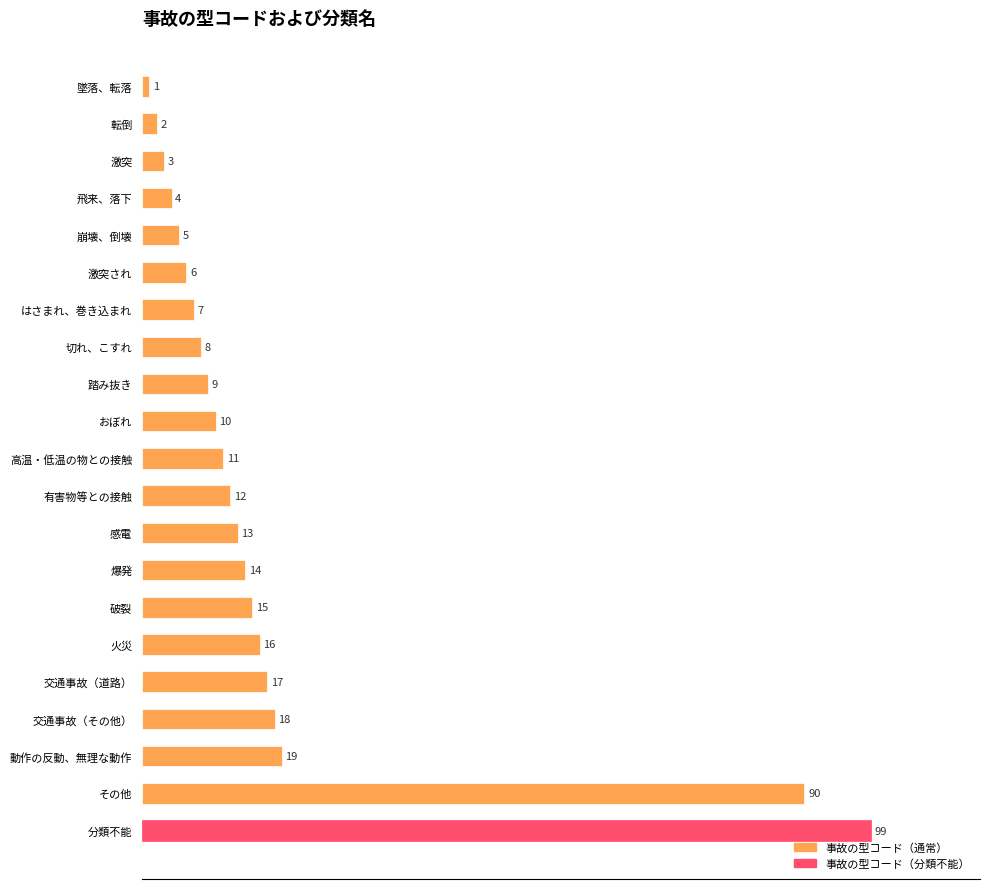

Are the bars grouped side by side (vs. stacked)?

No